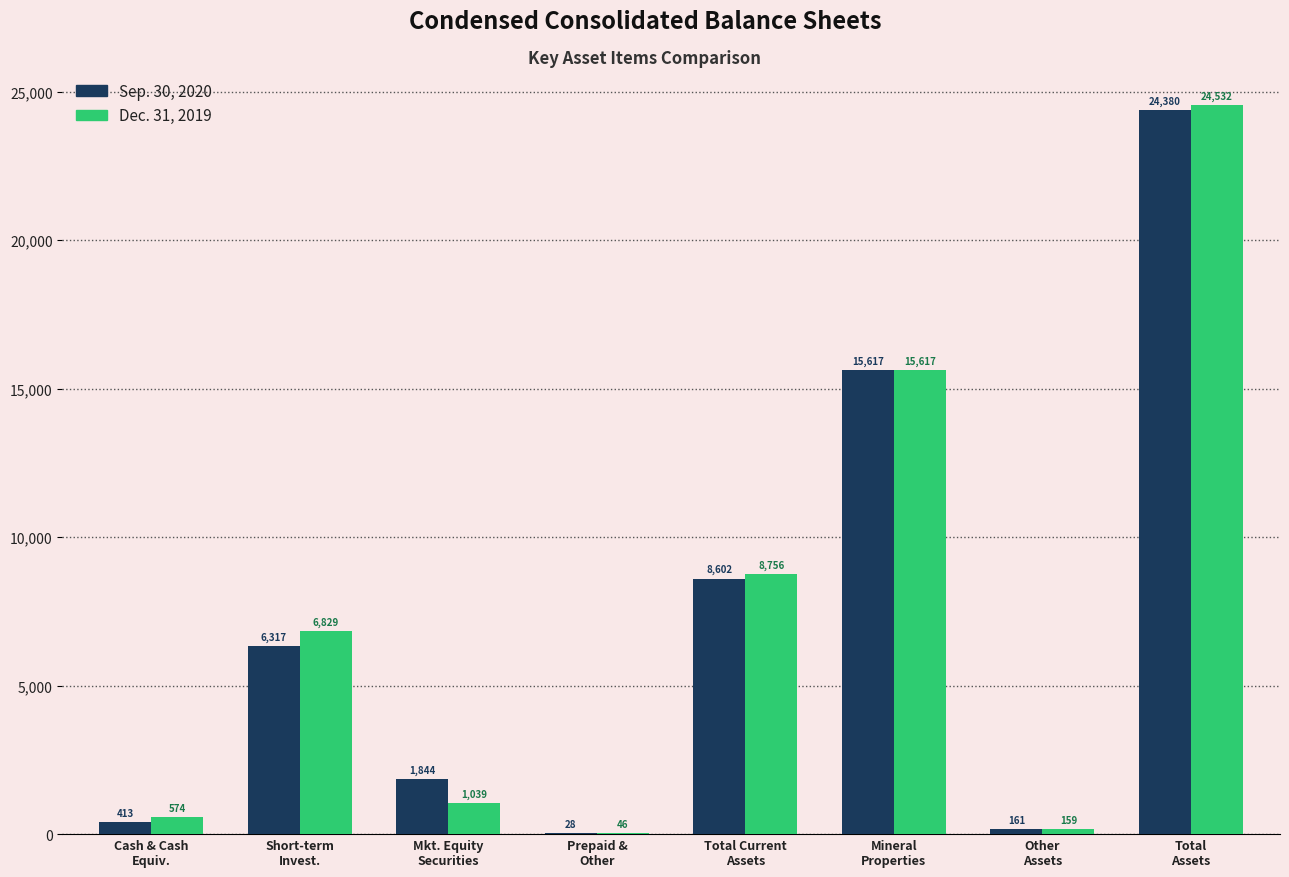

Reading left to right, list all the values displayed in this chart.

Sep. 30, 2020: 413	6317	1844	28	8602	15617	161	24380
Dec. 31, 2019: 574	6829	1039	46	8756	15617	159	24532